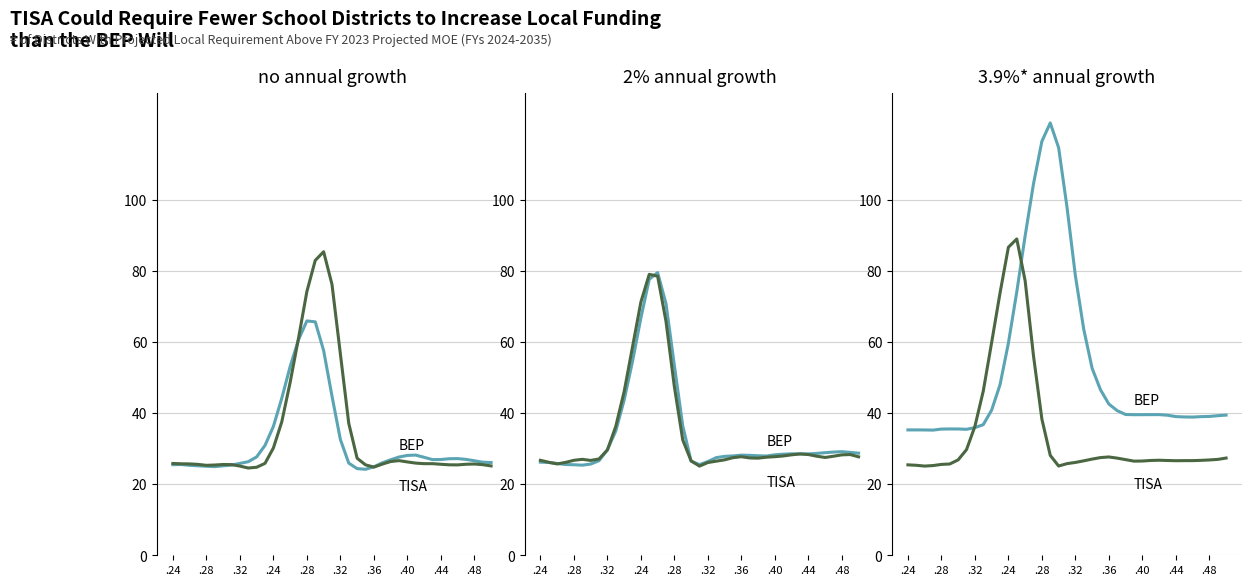

How many intersections are there between TISA and BEP?

2